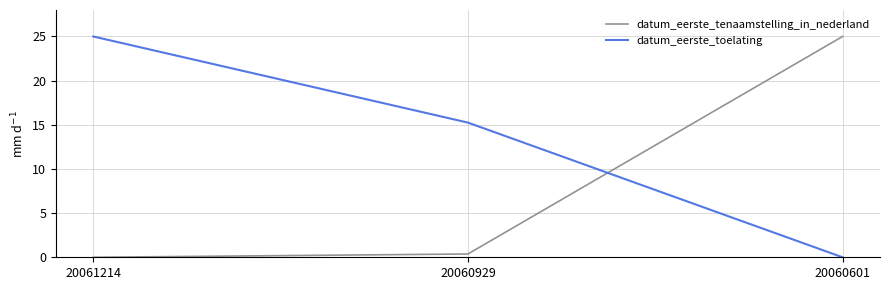

How many positive values does the datum_eerste_tenaamstelling_in_nederland series have?

2